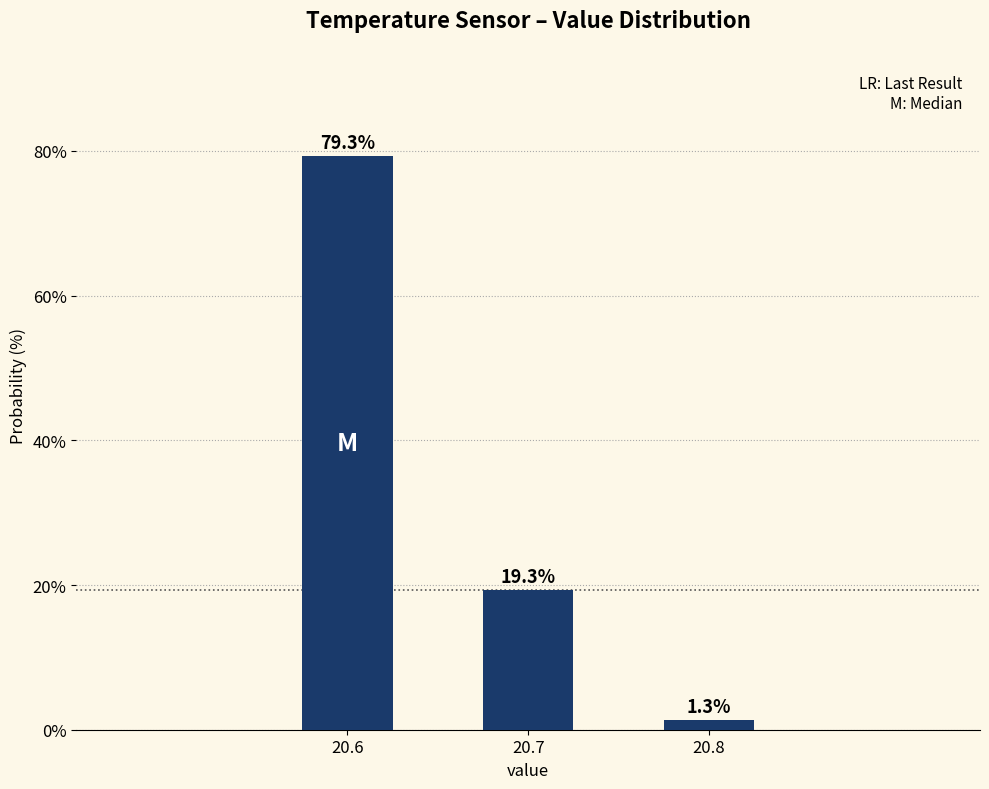

Reading left to right, extract all data points from this chart.

20.6=79.3	20.7=19.3	20.8=1.3